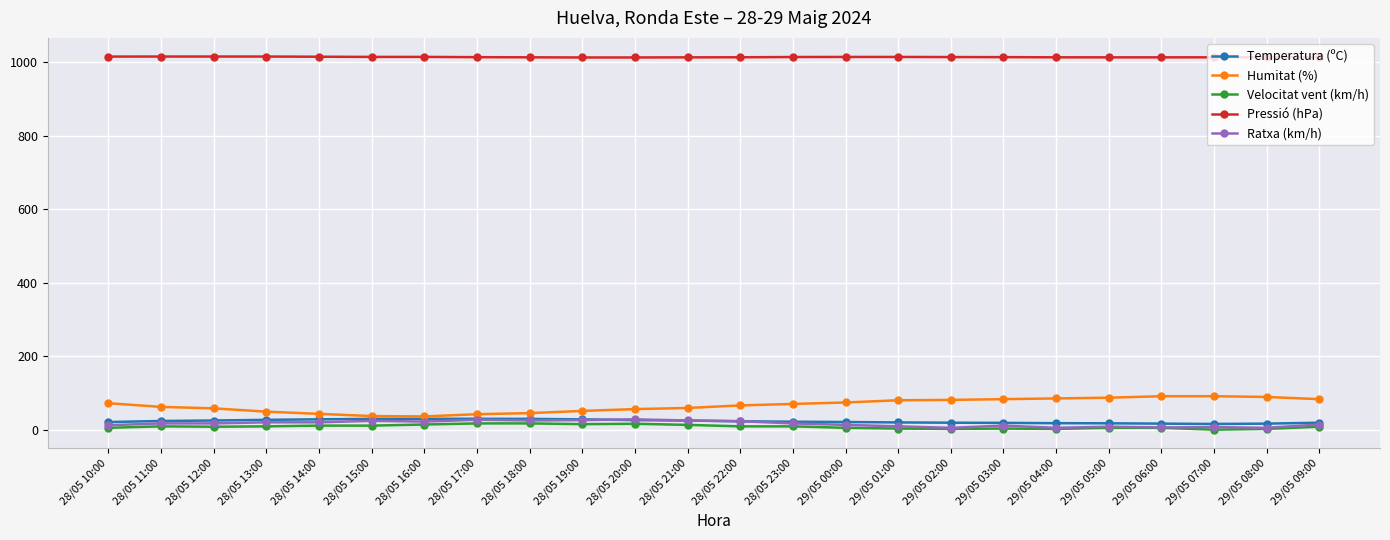

At how many categories does at least one series exceed 975?

24